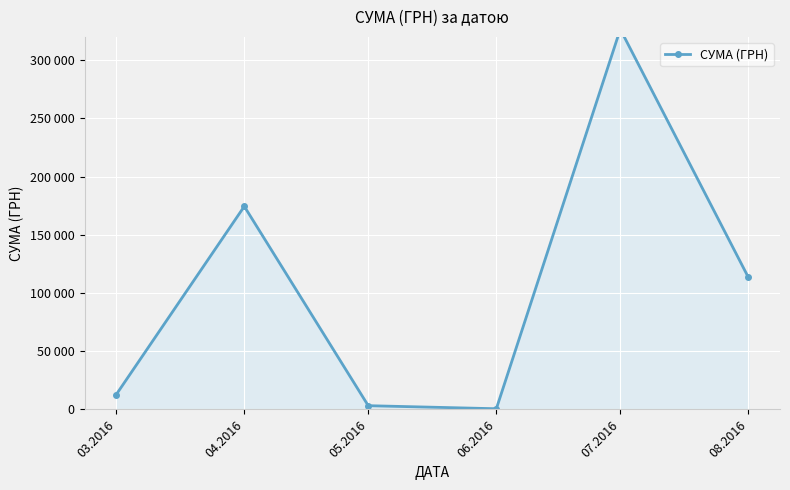

Where does the data first go above 113398?

04.2016